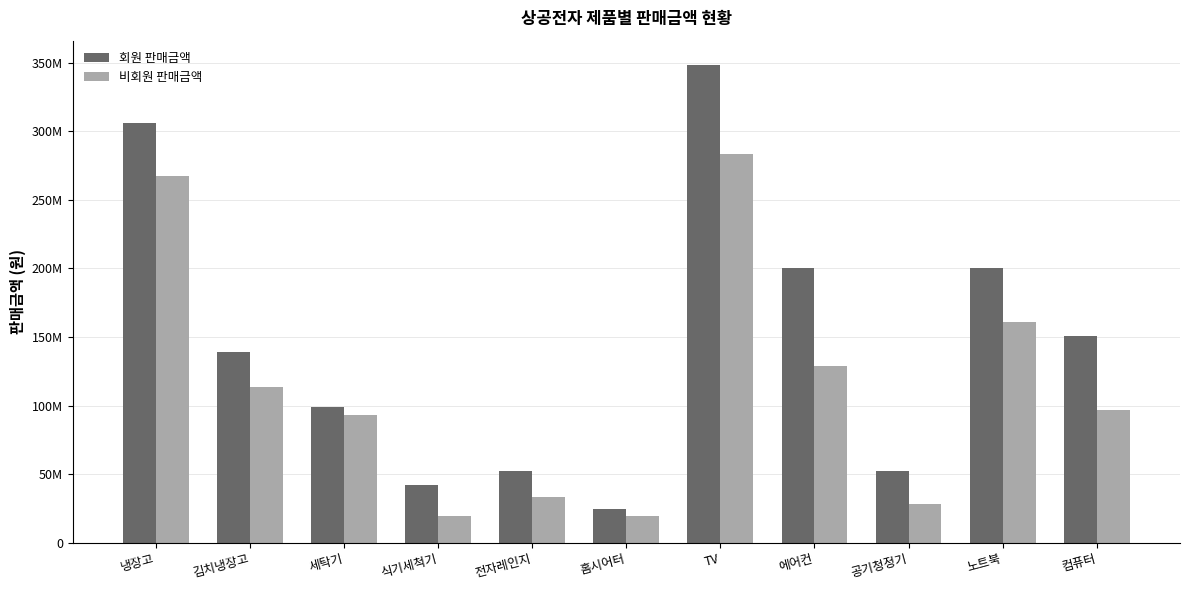

Between 컴퓨터 and 냉장고, which is larger?

냉장고